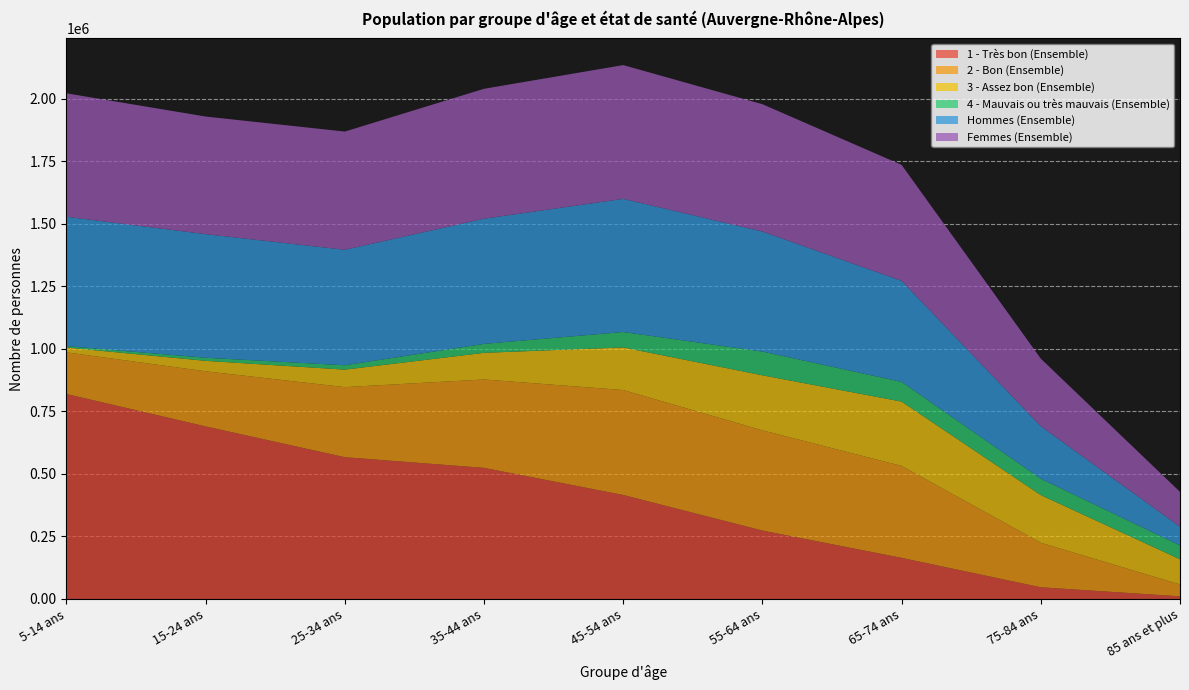

Reading right to left, extract all data points from this chart.

1 - Très bon (Ensemble): 85 ans et plus=10500	75-84 ans=46700	65-74 ans=164300	55-64 ans=273500	45-54 ans=415800	35-44 ans=524100	25-34 ans=566800	15-24 ans=689900	5-14 ans=819600
2 - Bon (Ensemble): 85 ans et plus=47400	75-84 ans=178100	65-74 ans=367600	55-64 ans=400800	45-54 ans=419600	35-44 ans=353500	25-34 ans=280200	15-24 ans=220400	5-14 ans=166500
3 - Assez bon (Ensemble): 85 ans et plus=100700	75-84 ans=190400	65-74 ans=257200	55-64 ans=219900	45-54 ans=170300	35-44 ans=106500	25-34 ans=69900	15-24 ans=41800	5-14 ans=19300
4 - Mauvais ou très mauvais (Ensemble): 85 ans et plus=55500	75-84 ans=65300	65-74 ans=78700	55-64 ans=94900	45-54 ans=61600	35-44 ans=35800	25-34 ans=17500	15-24 ans=12400	5-14 ans=5500
Hommes (Ensemble): 85 ans et plus=74600	75-84 ans=210000	65-74 ans=404100	55-64 ans=479900	45-54 ans=532300	35-44 ans=500500	25-34 ans=461700	15-24 ans=494100	5-14 ans=517300
Femmes (Ensemble): 85 ans et plus=139600	75-84 ans=270400	65-74 ans=463700	55-64 ans=509200	45-54 ans=535000	35-44 ans=519400	25-34 ans=472700	15-24 ans=470300	5-14 ans=493600